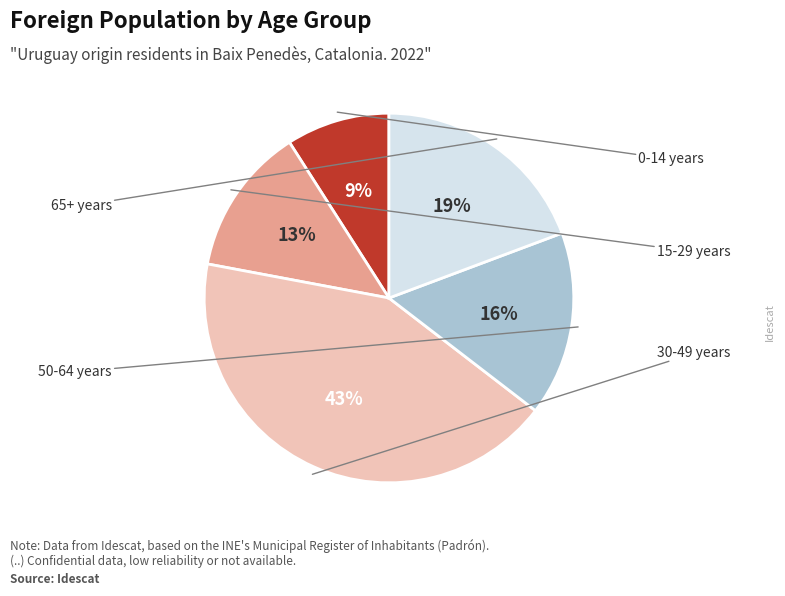

Is there a majority slice in this chart?

No